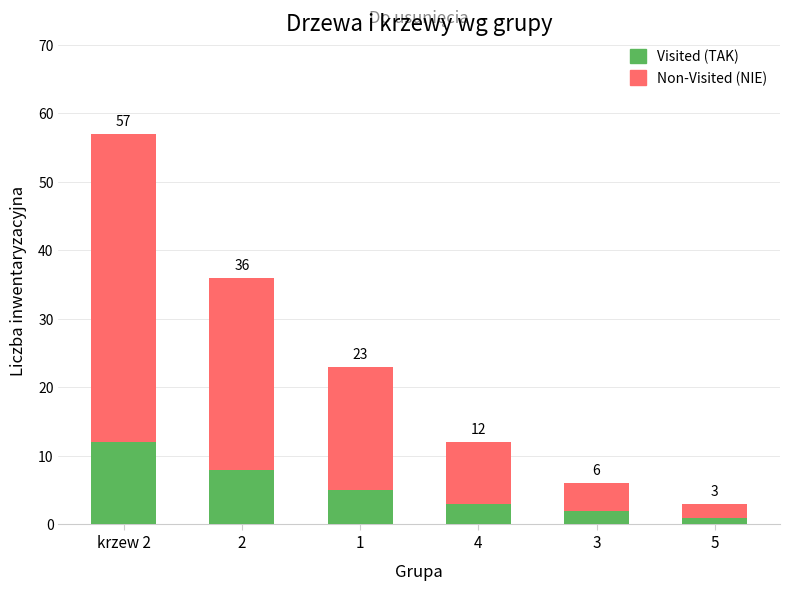

Rank the series by their average value, from highest to lowest.

Non-Visited (NIE), Visited (TAK)